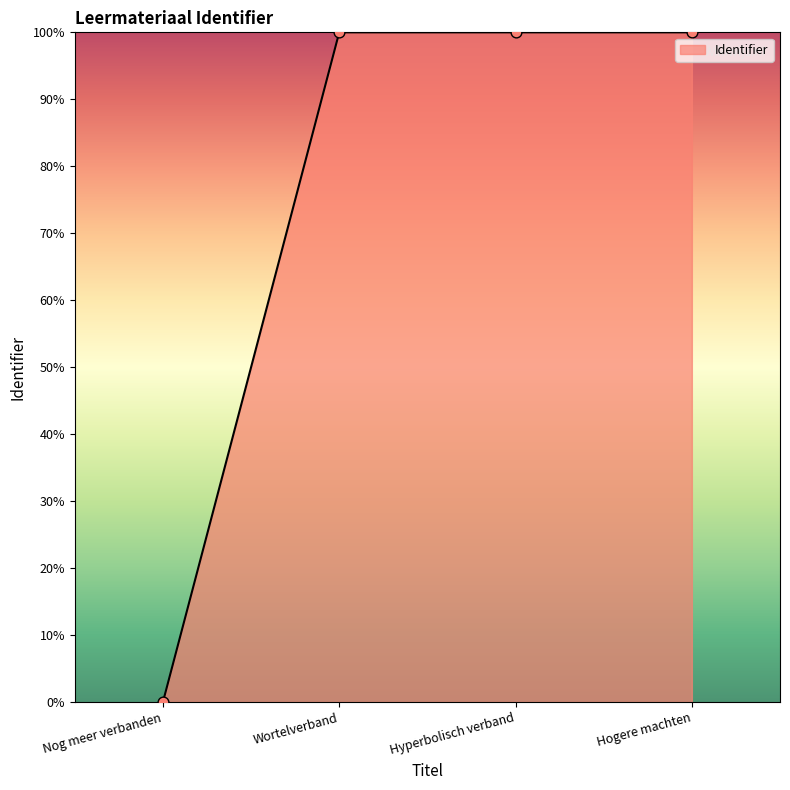

Which has a higher value, Hyperbolisch verband or Nog meer verbanden?

Hyperbolisch verband